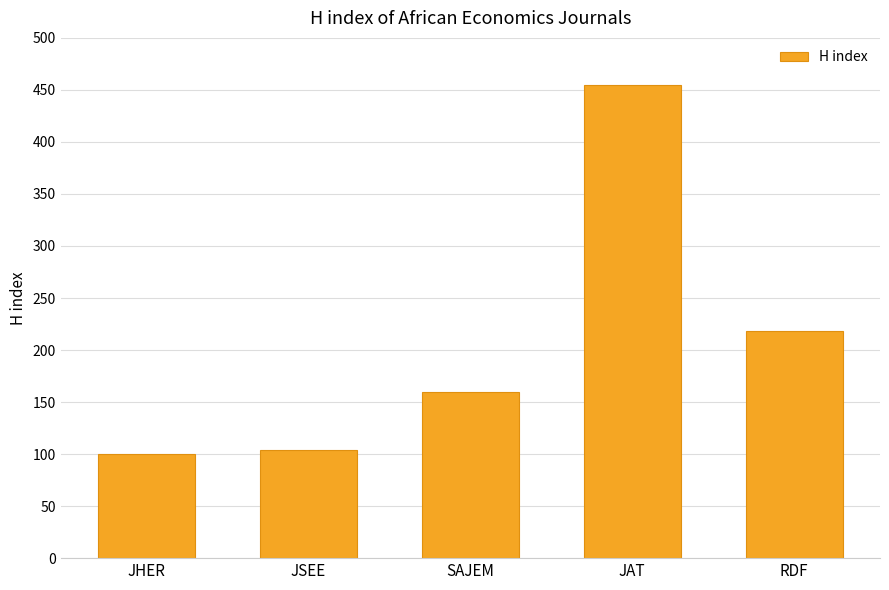

How many series are shown in this chart?

1